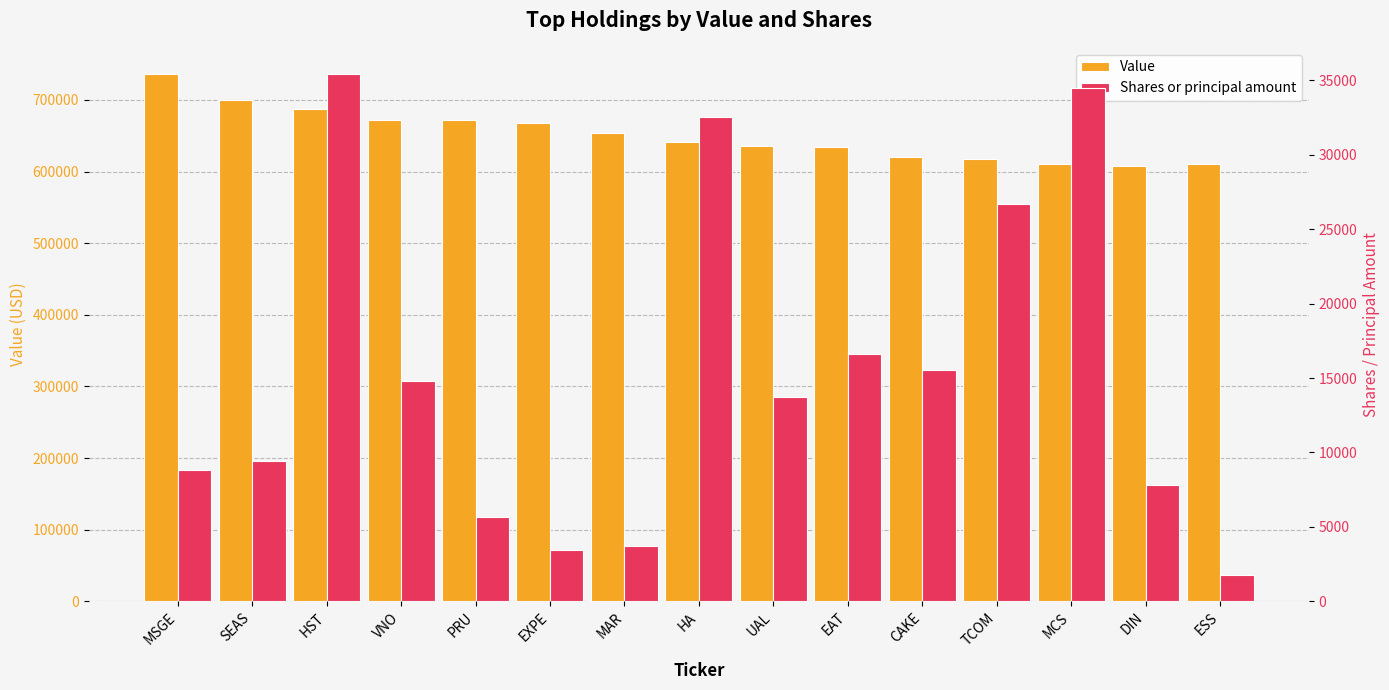

List the labels in order of Shares or principal amount value, smallest first.

ESS, EXPE, MAR, PRU, DIN, MSGE, SEAS, UAL, VNO, CAKE, EAT, TCOM, HA, MCS, HST